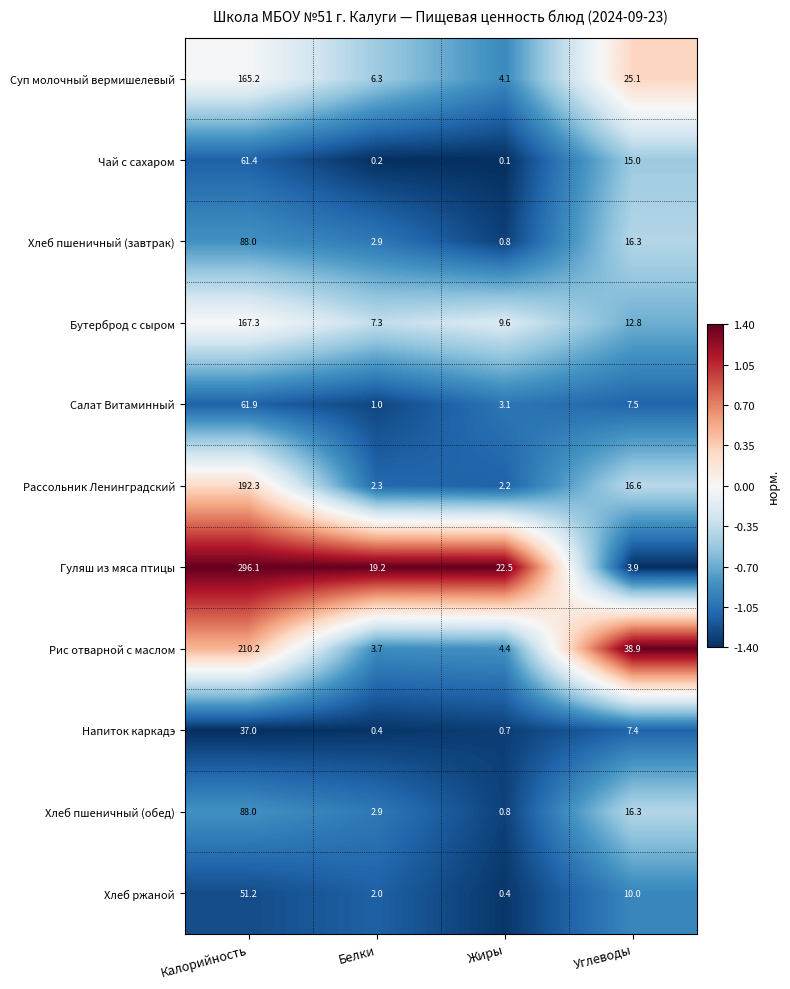

Is it true that Хлеб ржаной equals 0.4 at Жиры?

True